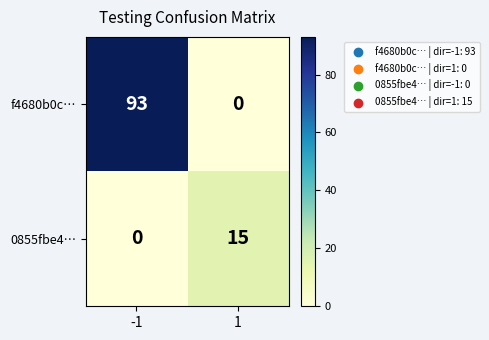

Reading left to right, what are all the values shown in this chart?

f4680b0c…: -1=93	1=0
0855fbe4…: -1=0	1=15